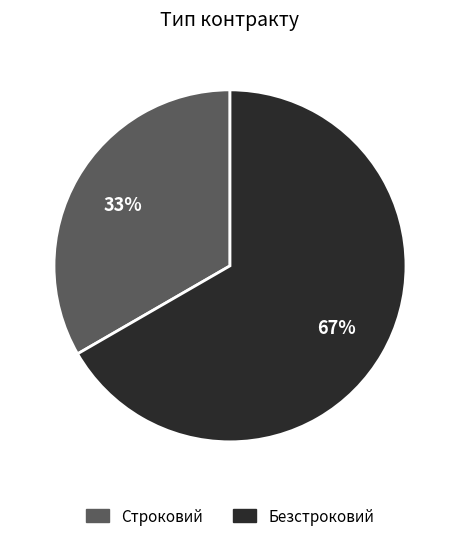

The Безстроковий slice represents 67% of the pie. True or false?

True